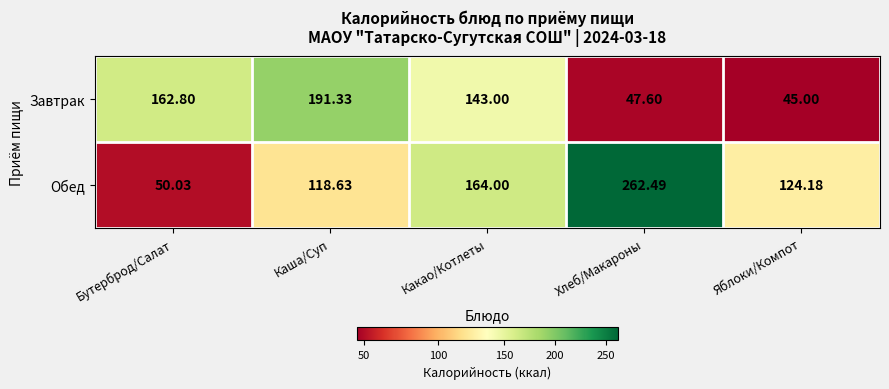

Rank the series at Каша/Суп from lowest to highest value.

Обед, Завтрак